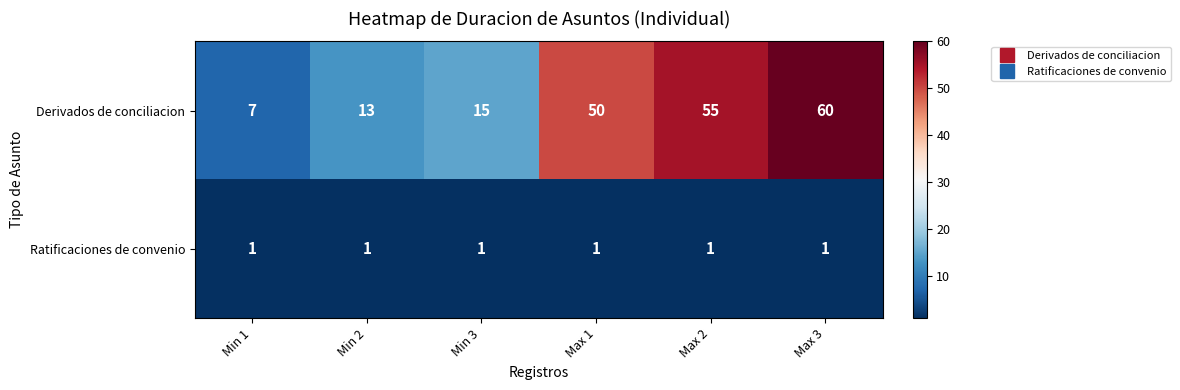

Where is Derivados de conciliacion nearest to the value 33?

Max 1